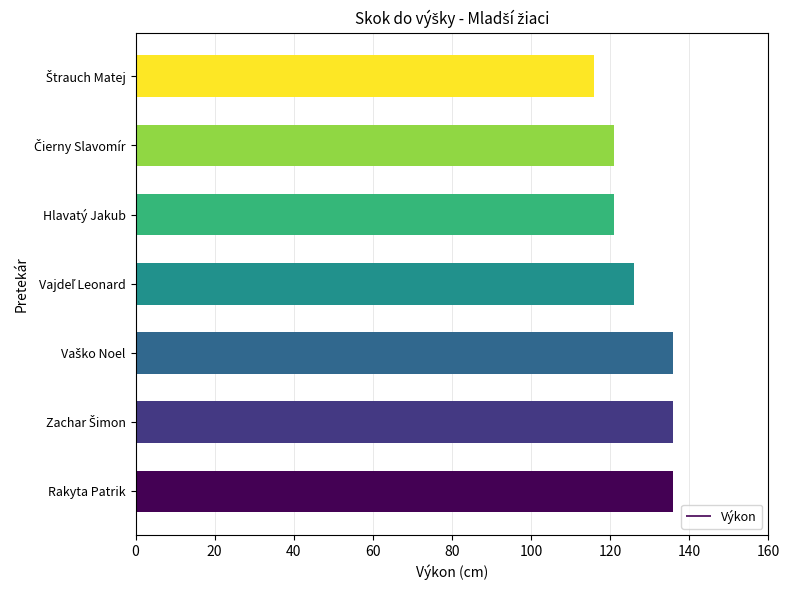

The chart shows a value of 121 at Hlavatý Jakub. True or false?

True